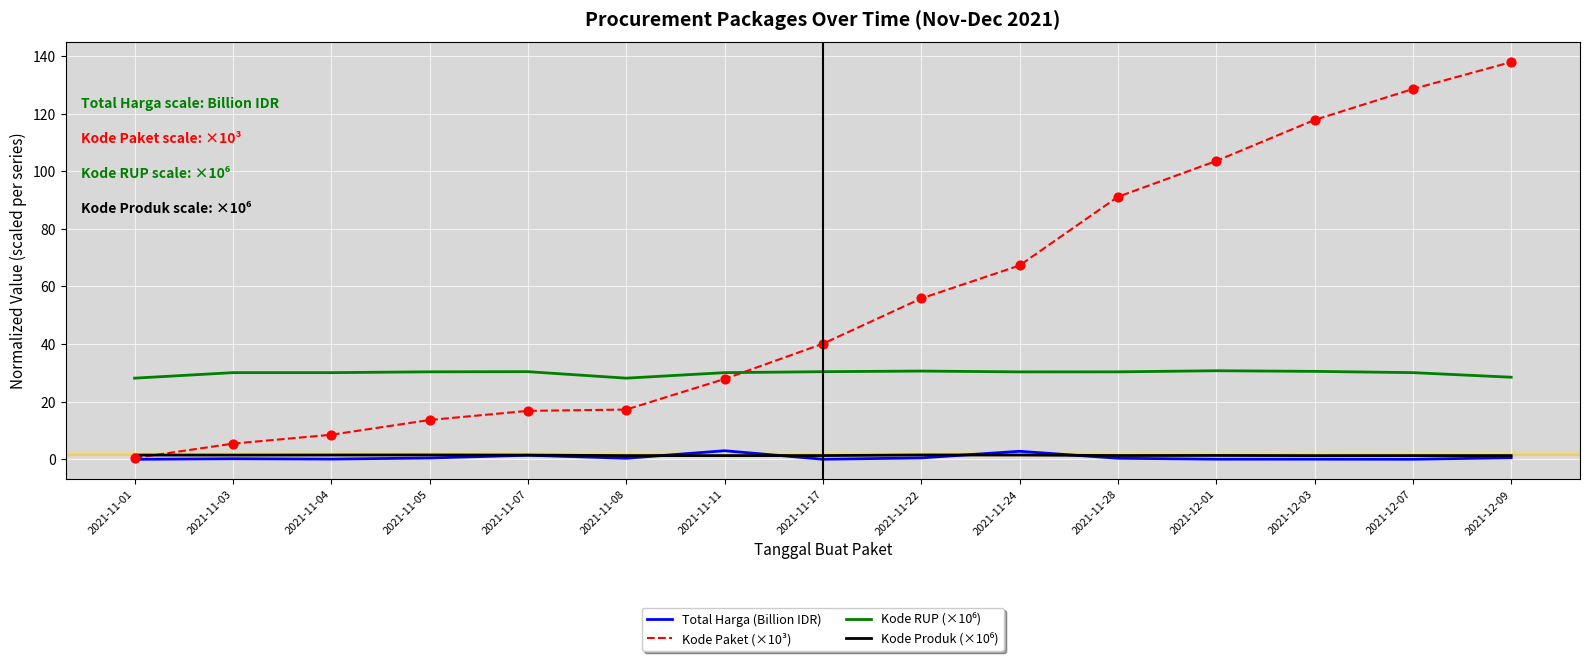

Which category has the lowest value in the Kode Paket (×10³) series?

2021-11-01